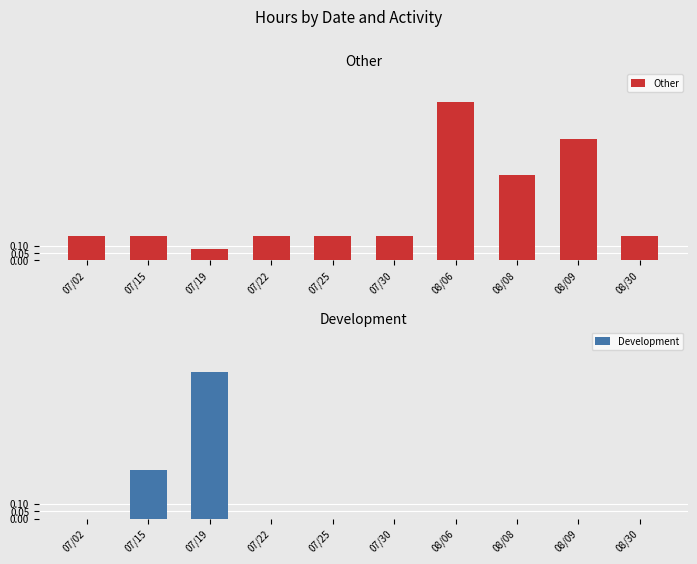

What position from the left is 08/09?

9